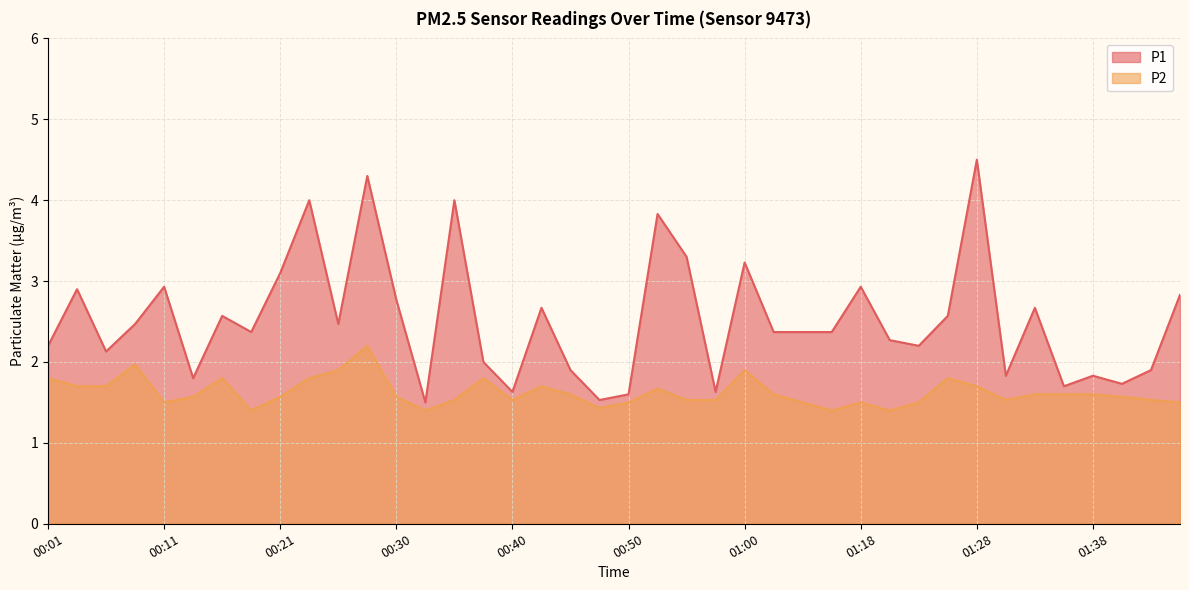

List the labels in order of P2 value, largest first.

00:28, 00:08, 00:25, 01:00, 00:01, 00:16, 00:23, 00:38, 01:25, 00:04, 00:06, 00:43, 01:28, 00:52, 00:45, 01:02, 01:33, 01:36, 01:38, 00:13, 00:21, 00:30, 01:41, 00:35, 00:40, 00:55, 00:57, 01:30, 01:43, 00:11, 00:50, 01:05, 01:18, 01:23, 01:45, 00:47, 00:18, 00:33, 01:10, 01:20